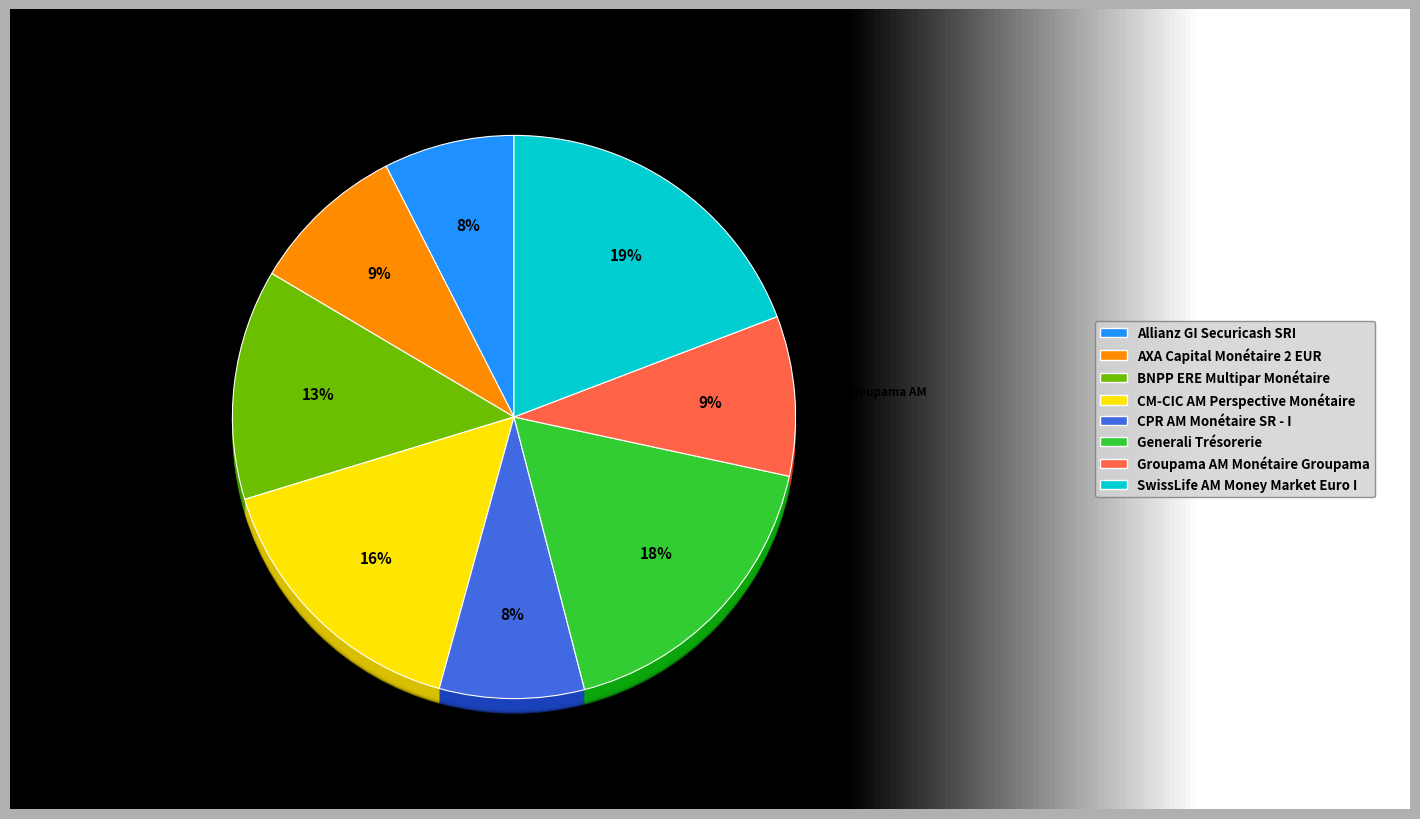

Combined, what portion of the pie is Allianz GI
Securicash SRI and BNPP ERE
Multipar Monétaire?

20.7%